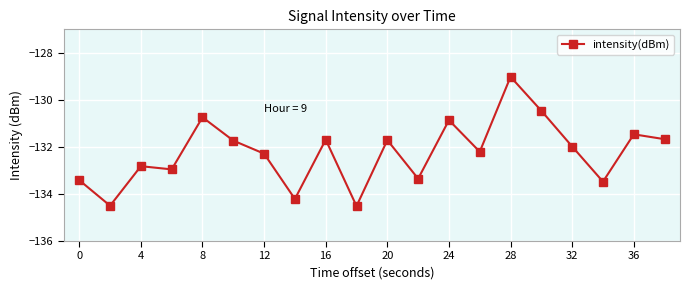

How many lines are shown in the chart?

1